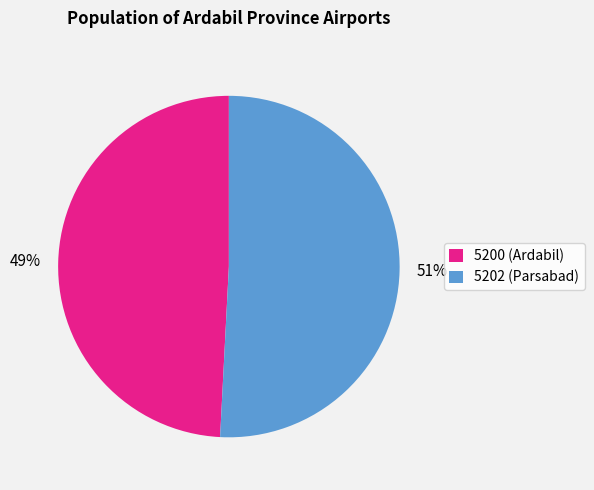

Which slice represents more than half of the pie?

5202